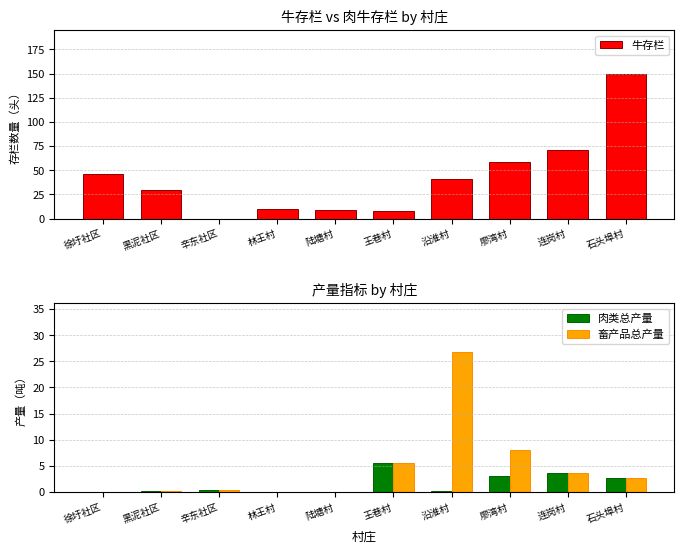

At how many categories does at least one series exceed 123?

1